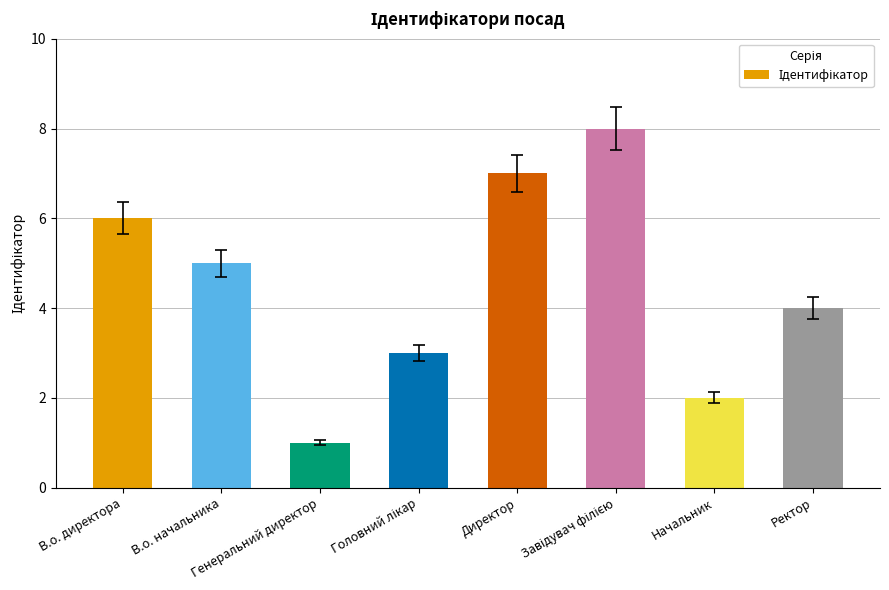

What is the value of the 2nd bar from the left?

5